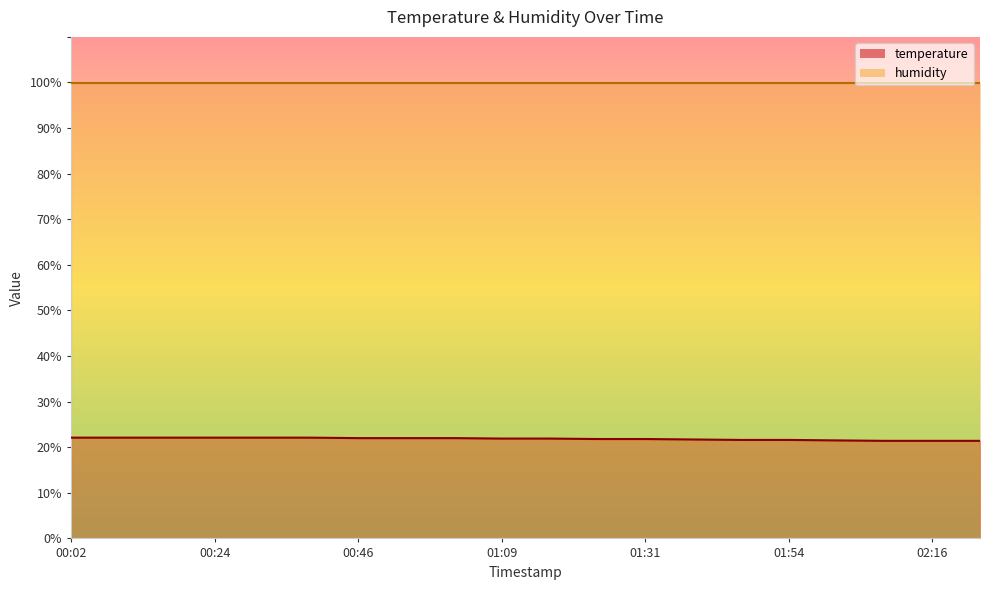

Reading left to right, extract all data points from this chart.

00:02=22.1	00:09=22.1	00:16=22.1	00:24=22.1	00:31=22.1	00:38=22.1	00:46=22.0	00:54=22.0	01:01=22.0	01:09=21.9	01:15=21.9	01:24=21.8	01:31=21.8	01:39=21.7	01:46=21.6	01:54=21.6	02:01=21.5	02:09=21.4	02:16=21.4	02:24=21.4